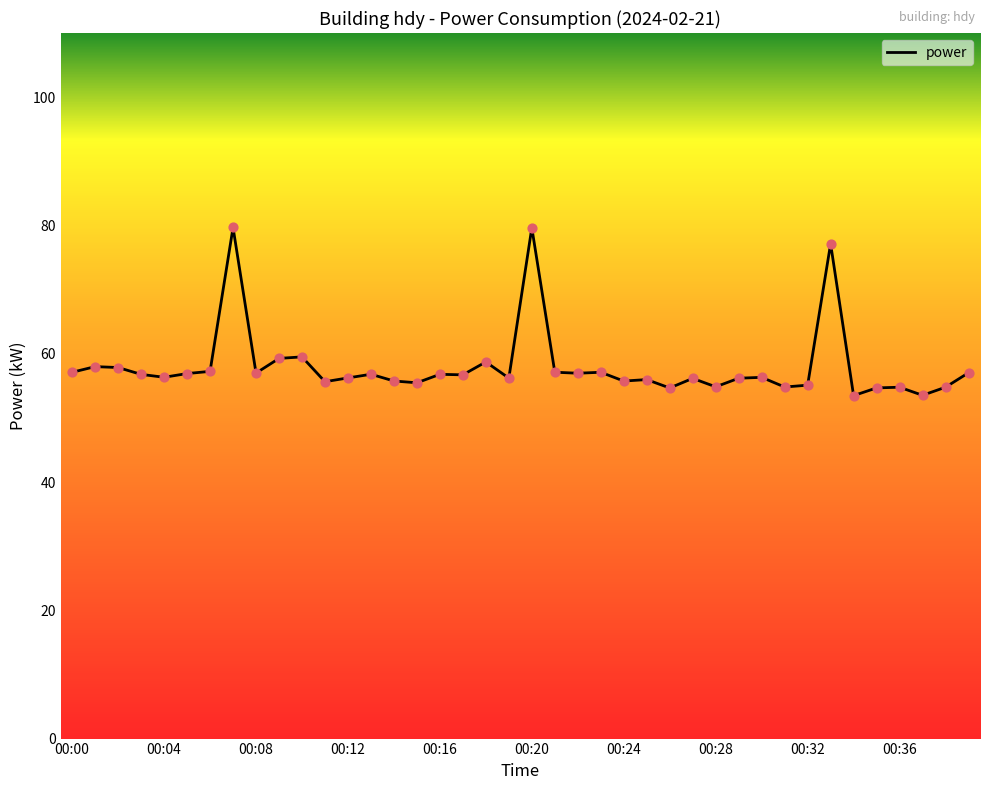

What is the difference between the maximum and minimum values?

26.2